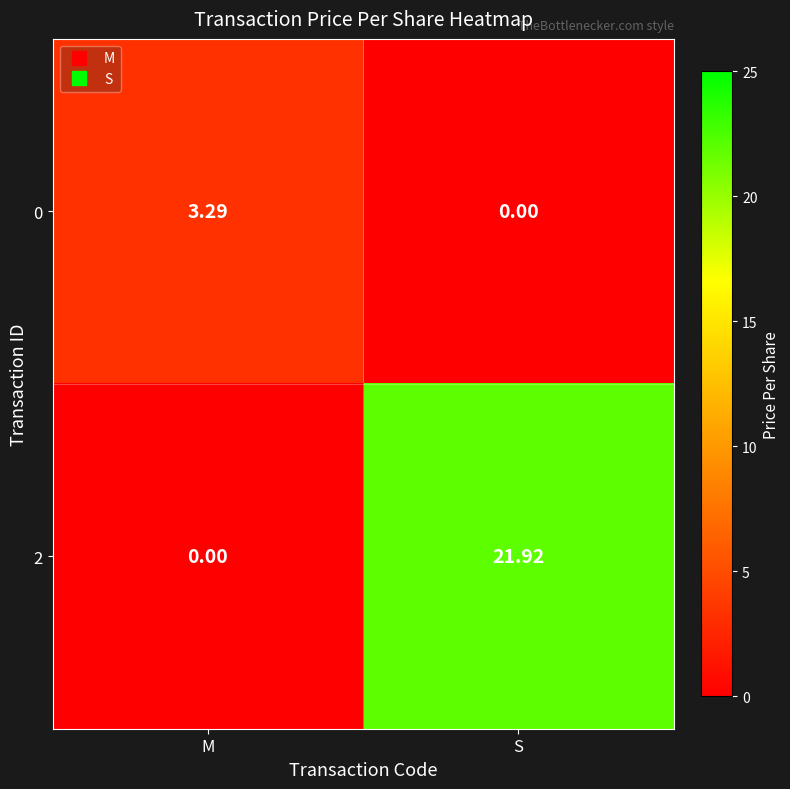

Where does the 0 series first go above 3?

M